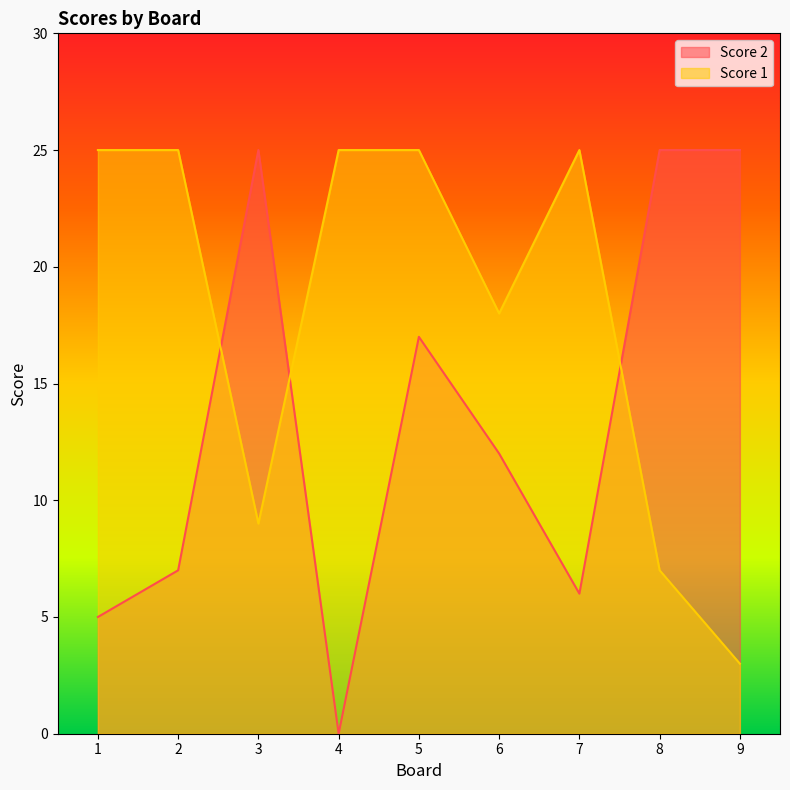

The Score 2 series shows 5 at 1. True or false?

True